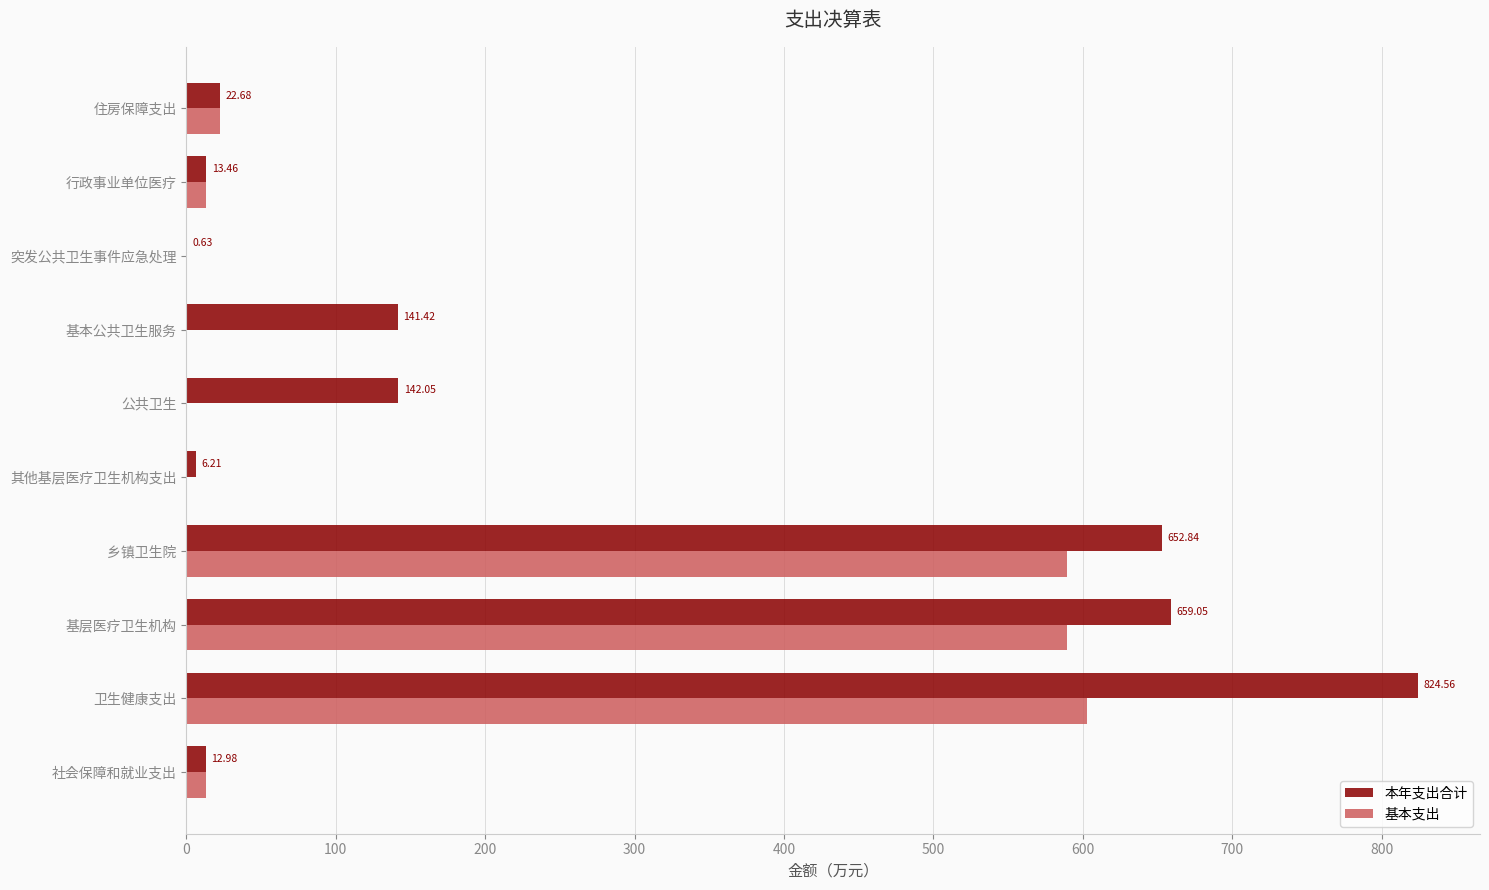

What are all the series names shown in the legend?

本年支出合计, 基本支出